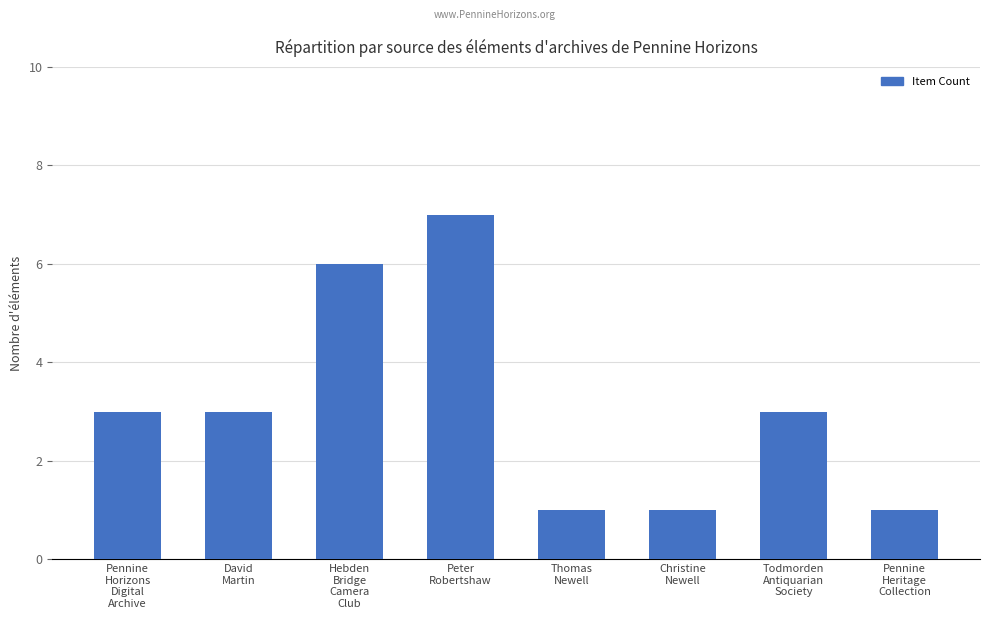

Is it true that the value at Christine
Newell is 1?

True